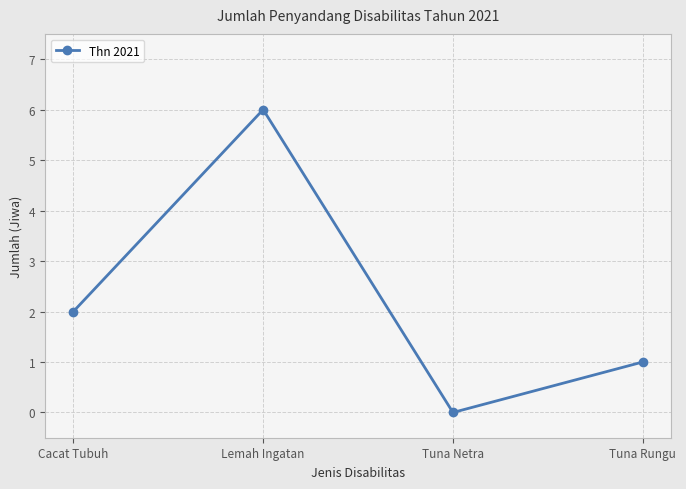

Reading right to left, transcribe all the data shown in this chart.

Tuna Rungu=1	Tuna Netra=0	Lemah Ingatan=6	Cacat Tubuh=2